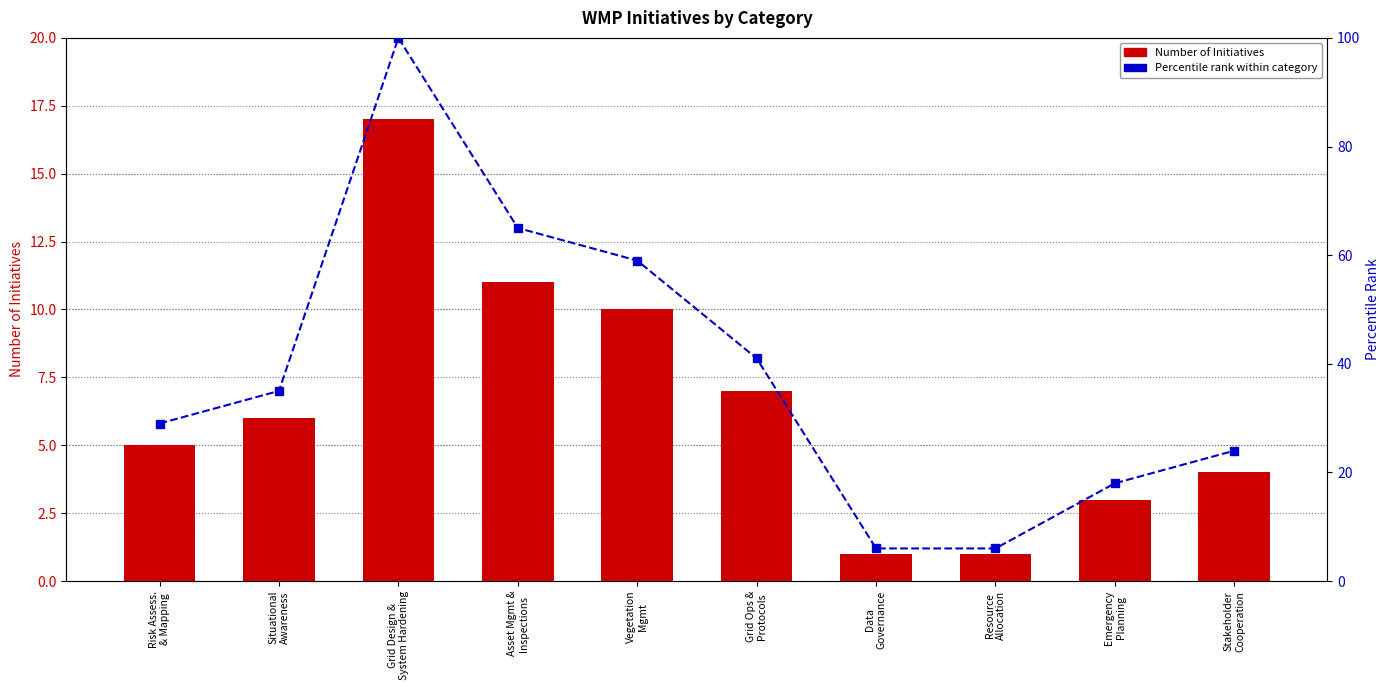

Which series changed the most between Situational
Awareness and Data
Governance?

Percentile Rank within Category